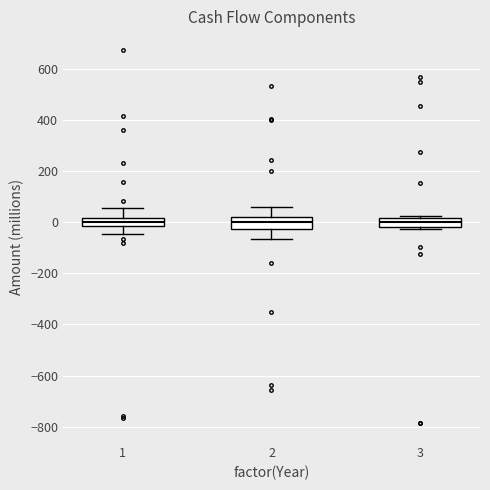

Where is the lower edge of the box at x = 3 on the y-axis? The values are not printed on the chart, so give them approximately, as read against the axis.

-20